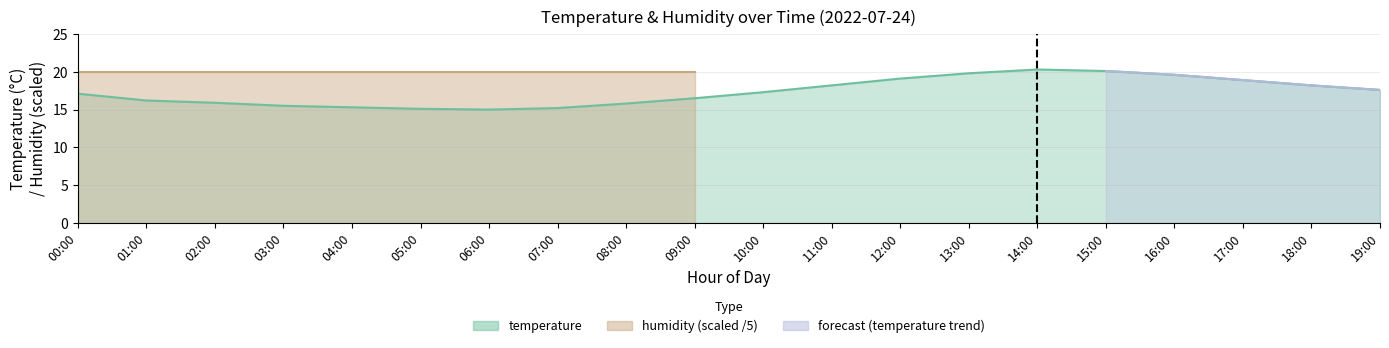

Between 03:00 and 02:00, which is larger?

02:00